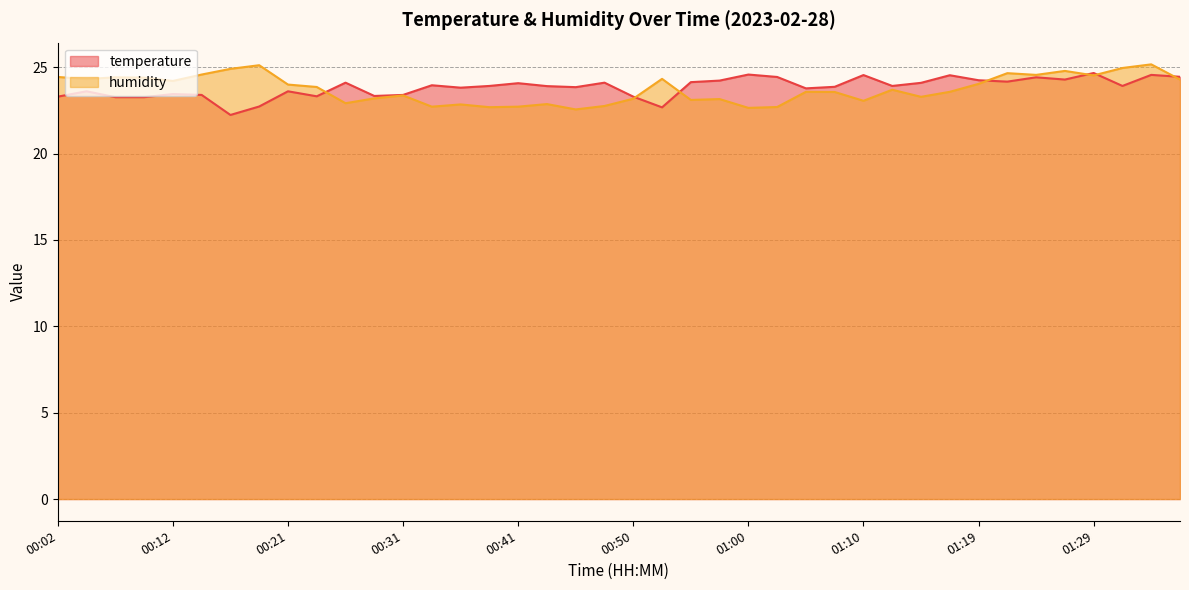

Count the number of data series in this chart.

2